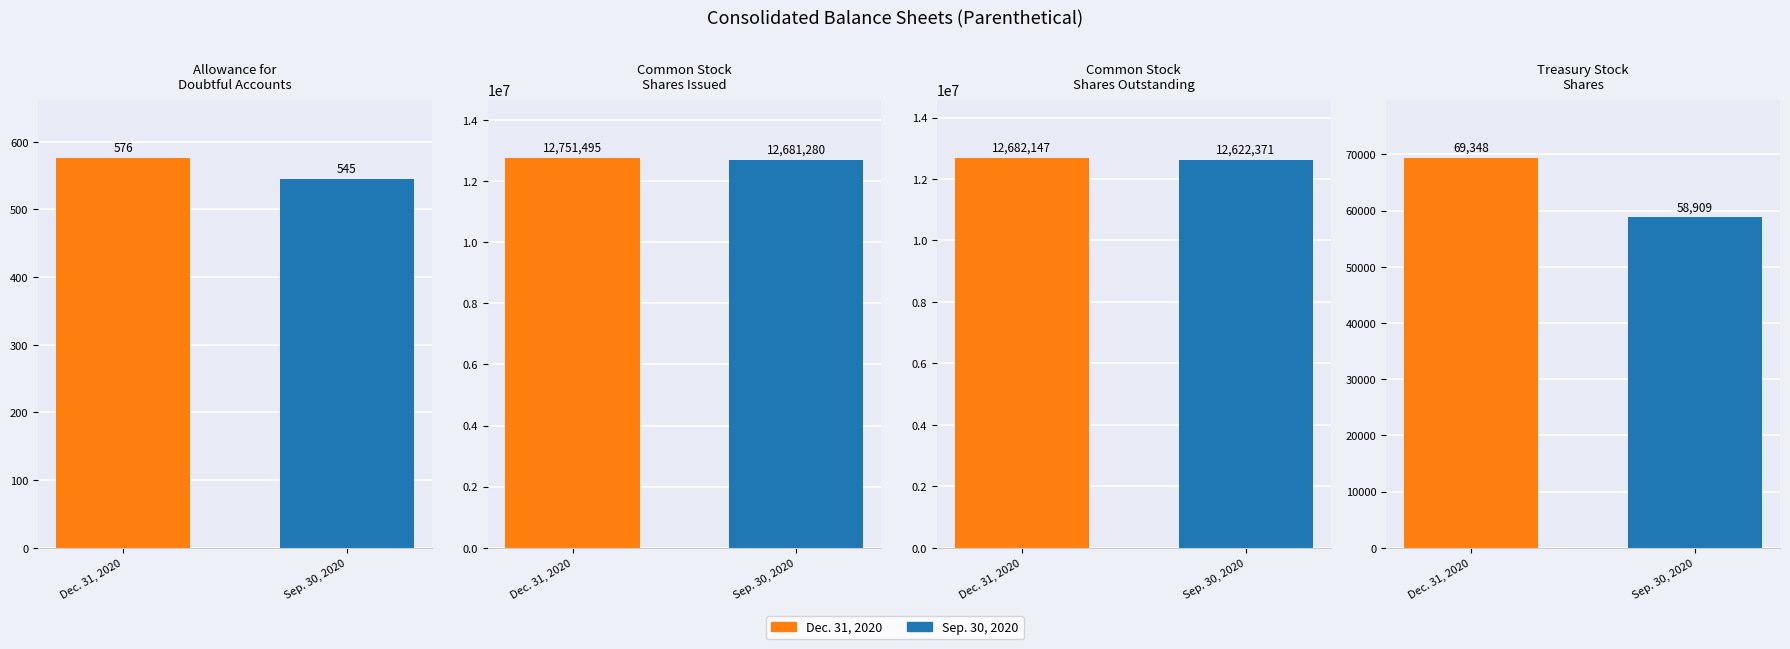

Is the value of Sep. 30, 2020 at Common Stock
Shares Issued greater than the value of Dec. 31, 2020 at Common Stock
Shares Issued?

No